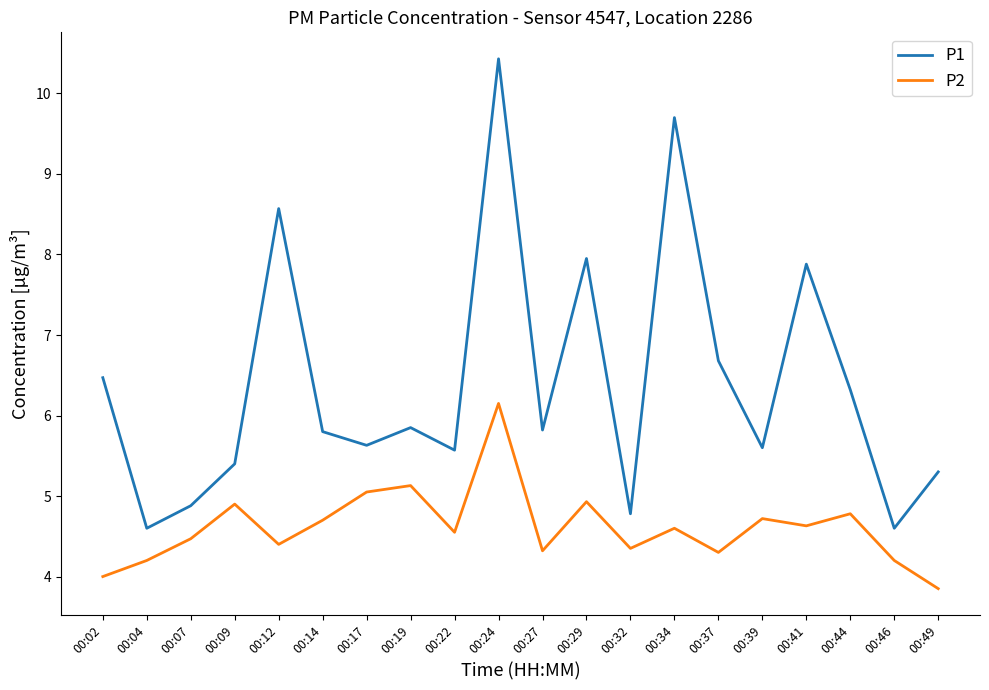

At which category does the chart reach its peak across all series?

00:24